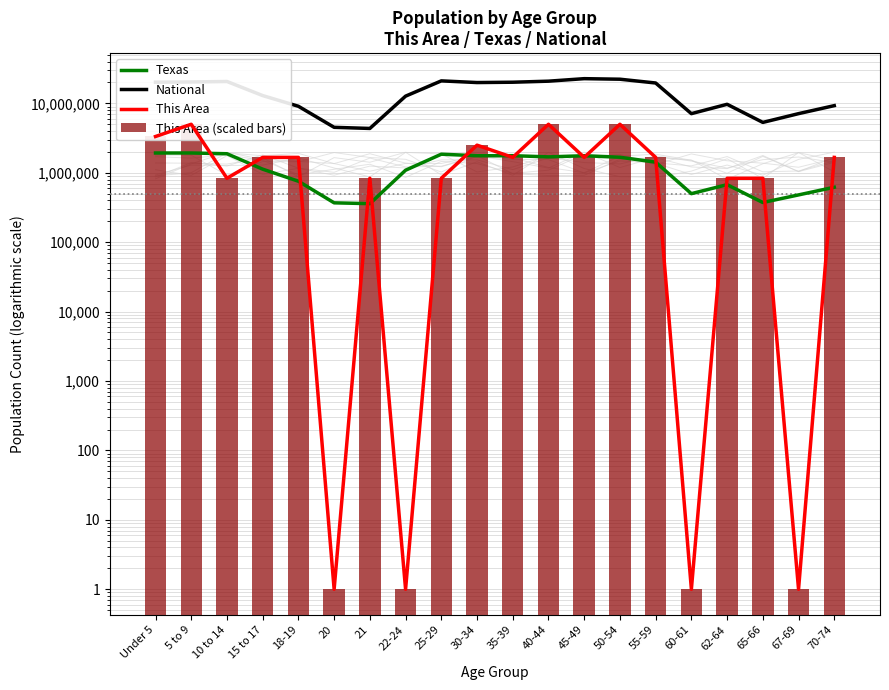

The Texas series shows 2683981.6 at 10 to 14. True or false?

False